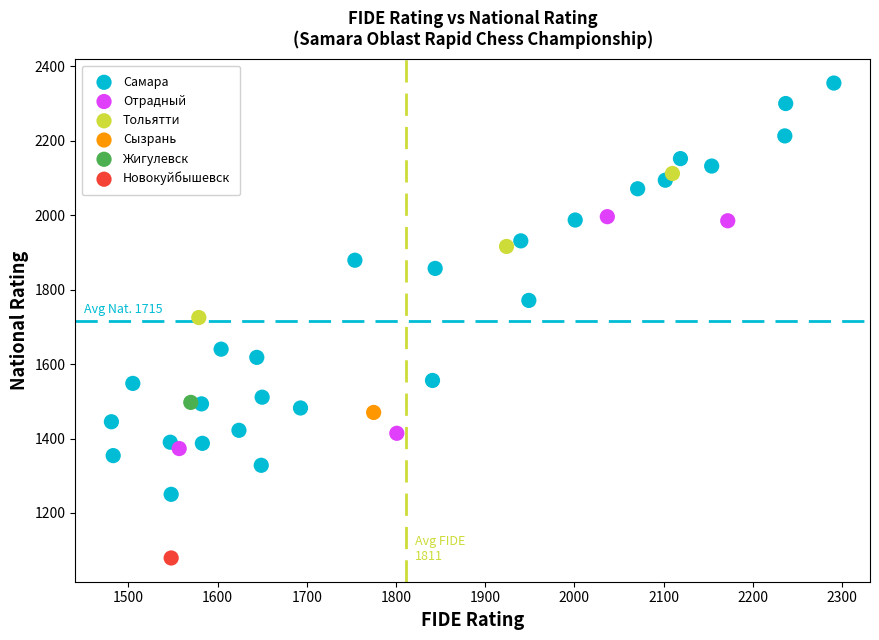

What are all the series names shown in the legend?

Самара, Отрадный, Тольятти, Сызрань, Жигулевск, Новокуйбышевск